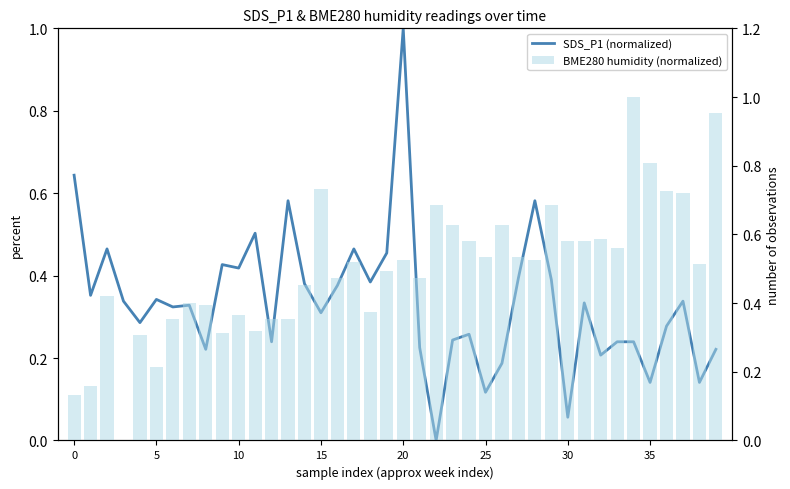

How many values in the BME280 humidity (normalized) series exceed 0?

39